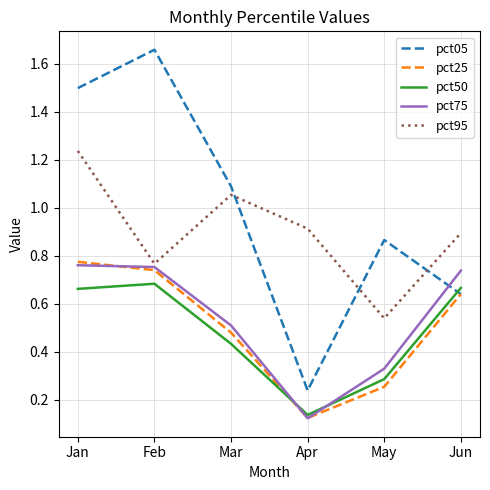

Does the chart display data point markers on the line(s)?

No